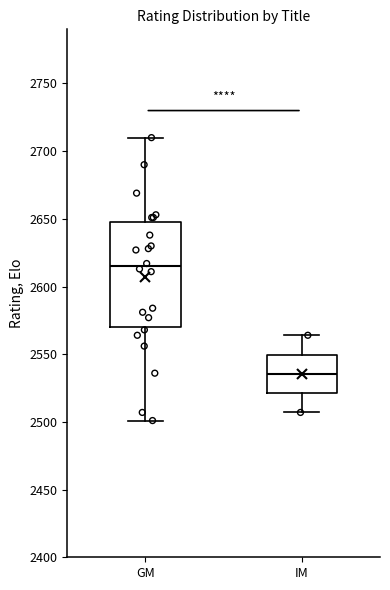

Comparing the boxes themselves (not the whiskers), which one is the tallest?

GM